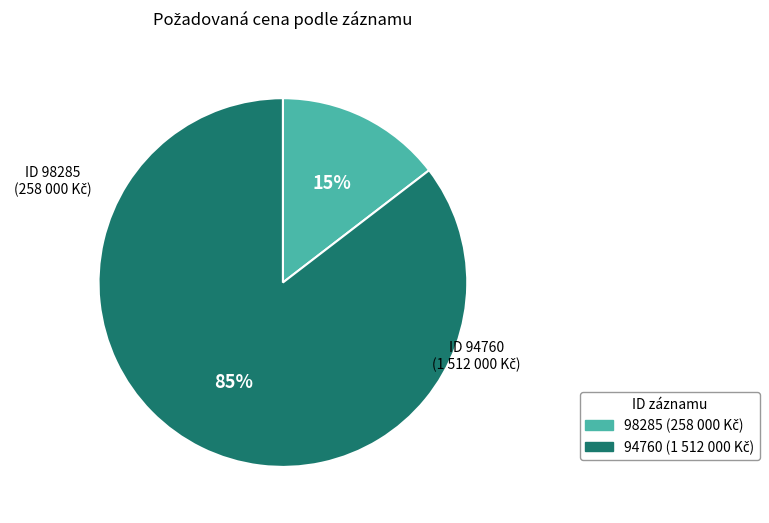

Between 98285 and 94760, which is larger?

94760